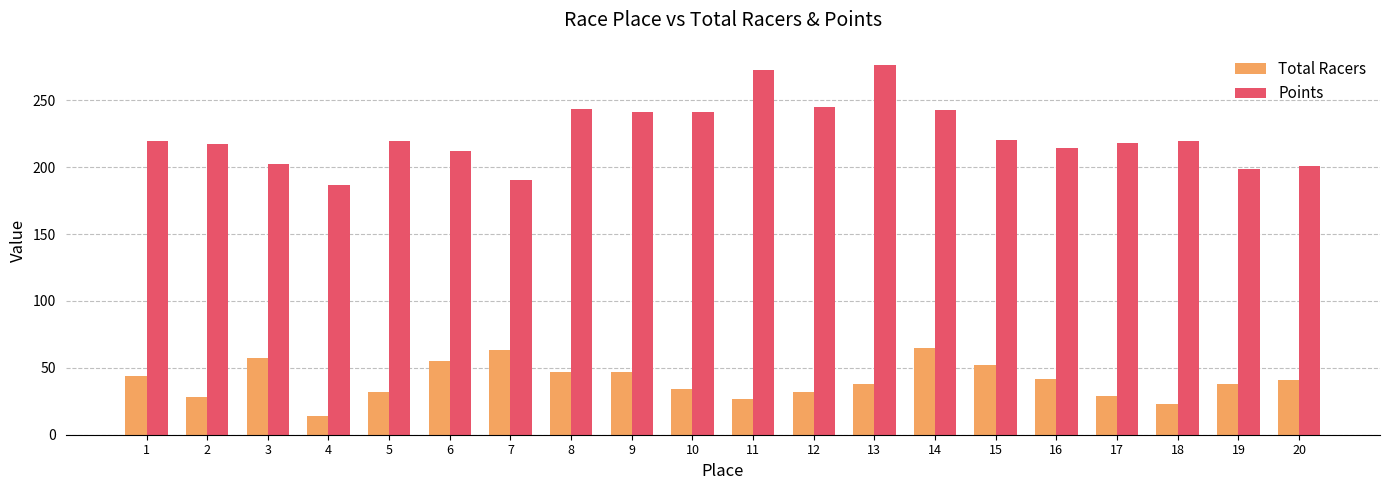

At which label does Points reach its peak?

13